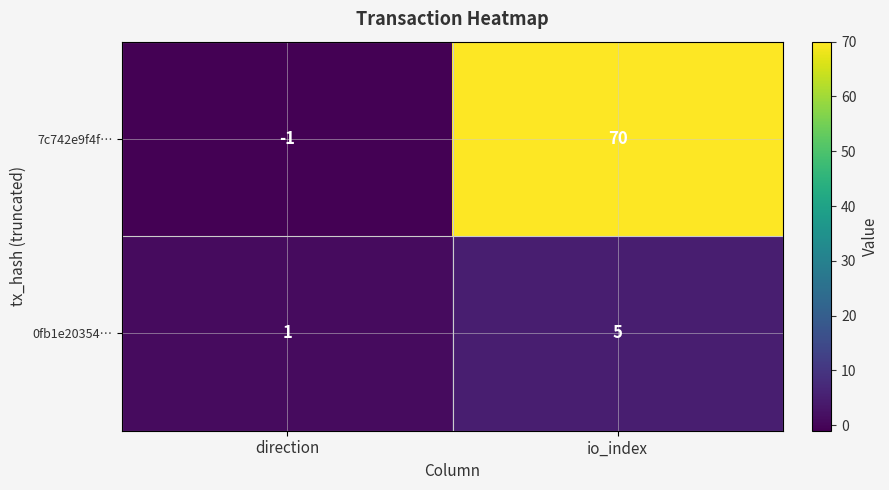

At which category is the sum across all series the highest?

io_index